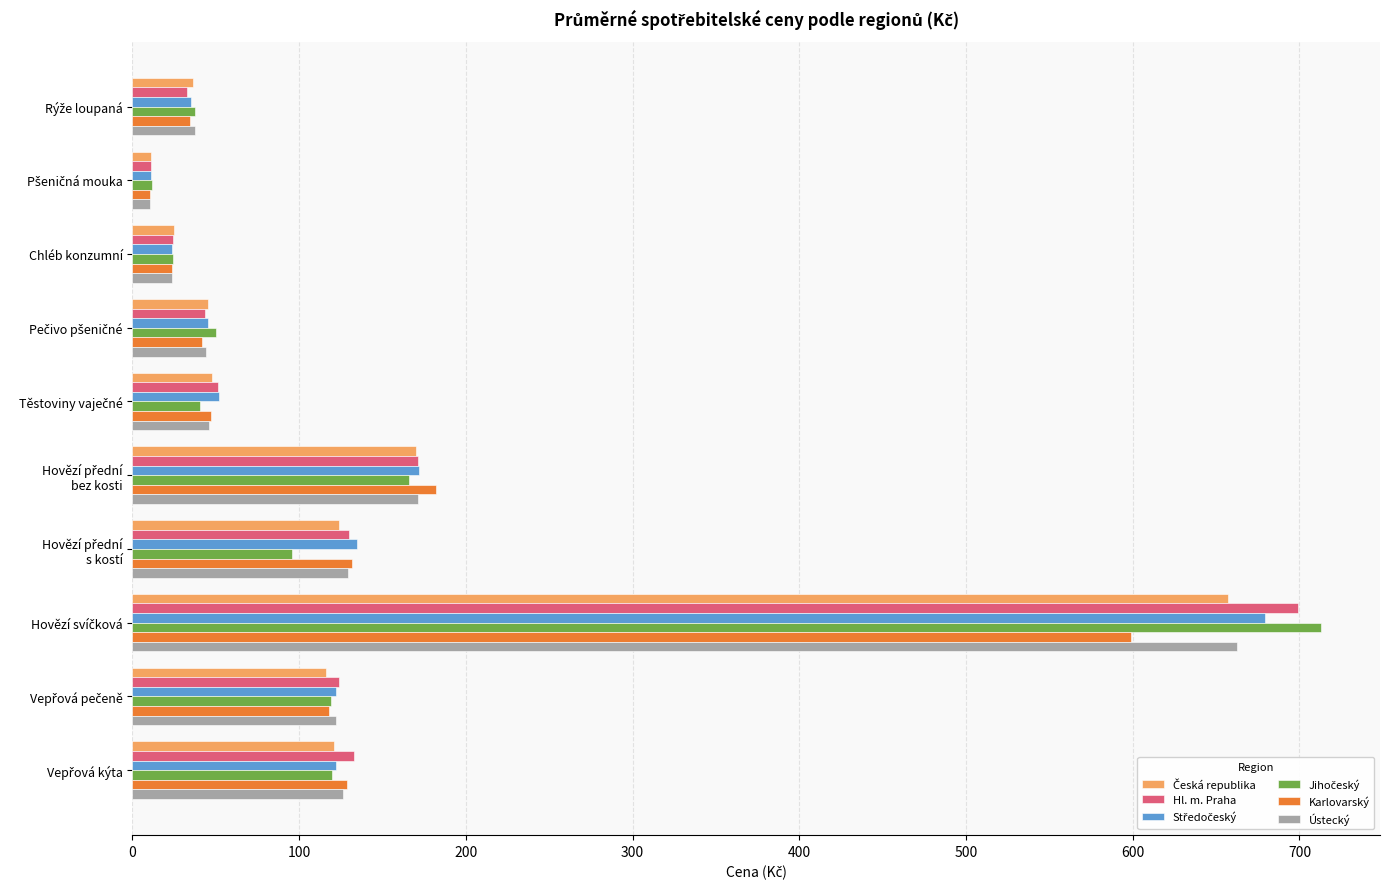

What is the maximum value for Karlovarský?

599.0